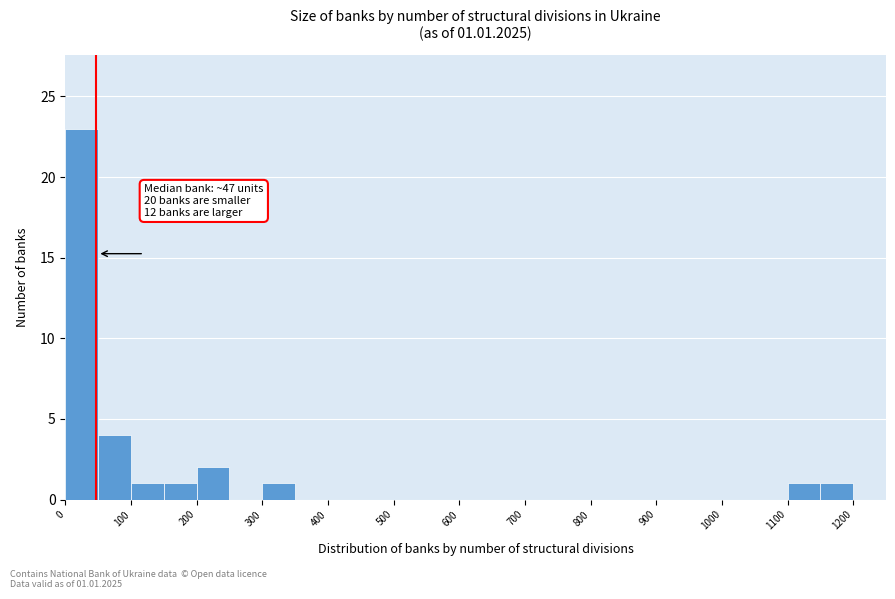

Which range on the x-axis has the tallest bar?

0 to 50